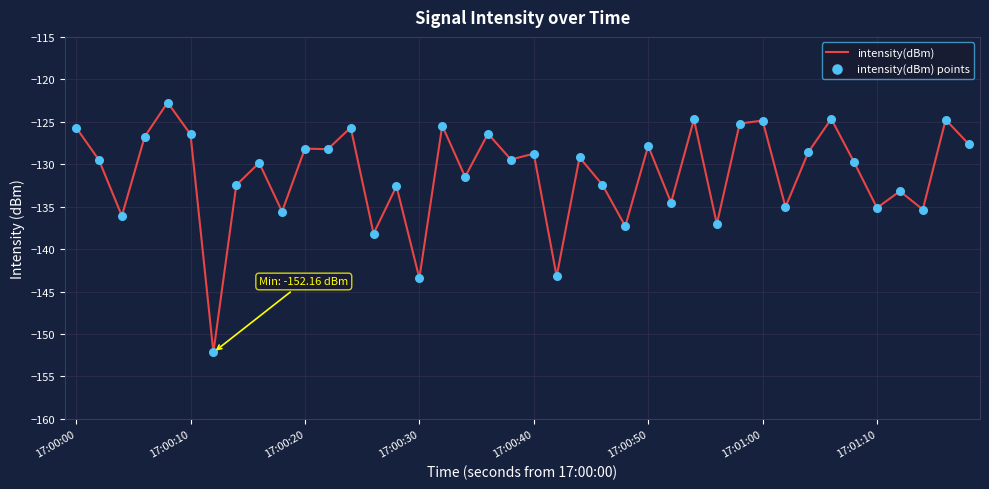

What is the smallest value displayed?

-152.2